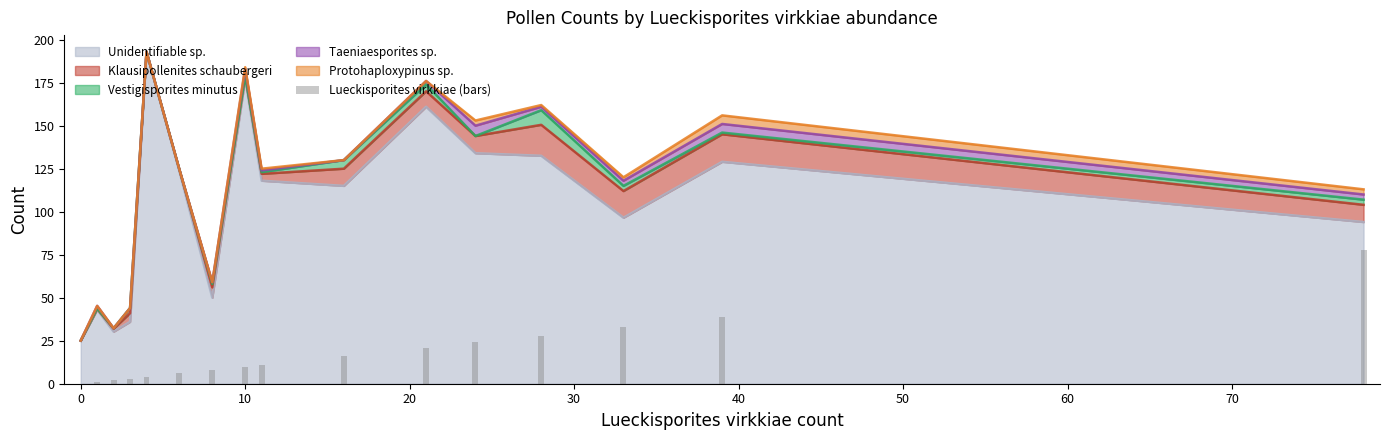

How many data points are above 11?

7